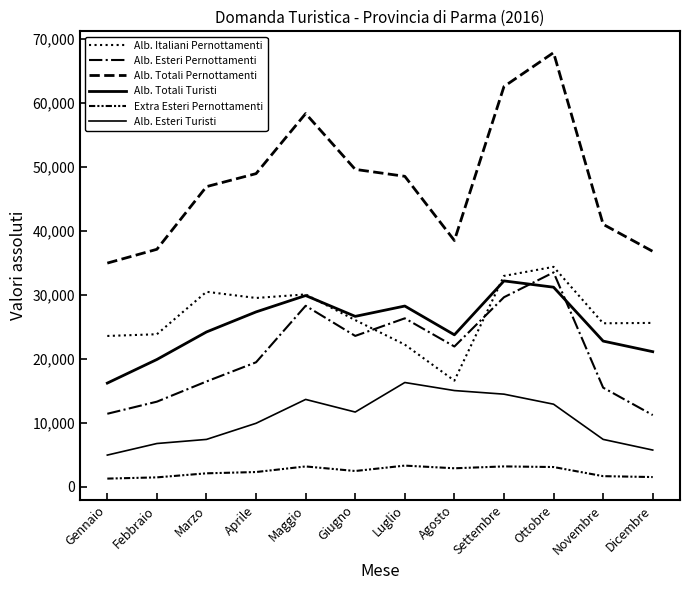

List the series in order of their peak value, lowest first.

Extra Esteri Pernottamenti, Alb. Esteri Turisti, Alb. Totali Turisti, Alb. Esteri Pernottamenti, Alb. Italiani Pernottamenti, Alb. Totali Pernottamenti